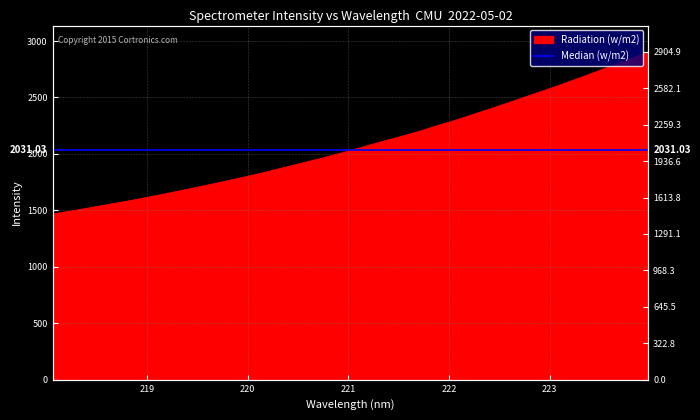

Rank the categories by value from highest to lowest.

223.9802, 223.7895, 223.5987, 223.408, 223.2172, 223.0264, 222.8355, 222.6447, 222.4538, 222.263, 222.0721, 221.8812, 221.6902, 221.4993, 221.3083, 221.1174, 220.9264, 220.7354, 220.5444, 220.3533, 220.1623, 219.9712, 219.7801, 219.589, 219.3979, 219.2067, 219.0156, 218.8244, 218.6332, 218.442, 218.2508, 218.0596